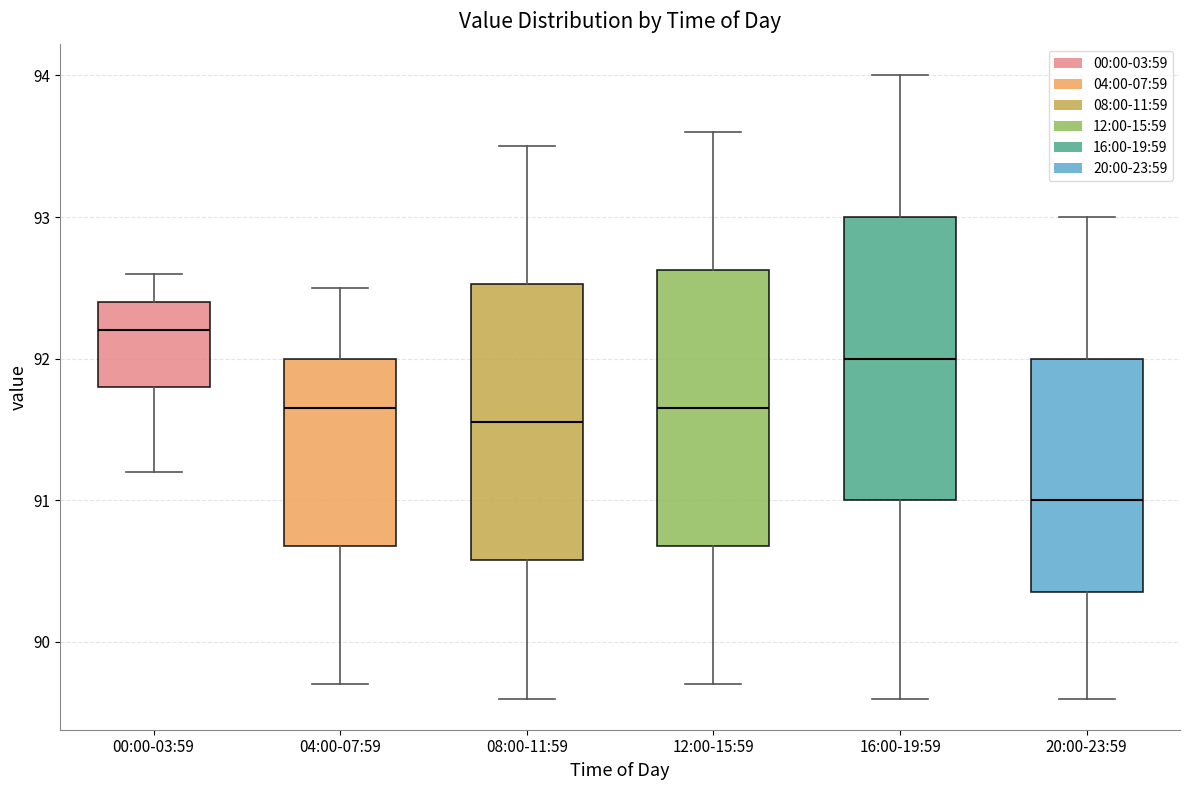

Reading left to right, read every box against the y-axis: the position of its median line, the range the box covers, and the ends of its whiskers. The values are not printed on the chart, so give them approximately, as read against the axis.

00:00-03:59: median 92.2, box 91.8 to 92.4, whiskers 91.2 to 92.6
04:00-07:59: median 91.7, box 90.7 to 92.0, whiskers 89.7 to 92.5
08:00-11:59: median 91.6, box 90.6 to 92.5, whiskers 89.6 to 93.5
12:00-15:59: median 91.7, box 90.7 to 92.6, whiskers 89.7 to 93.6
16:00-19:59: median 92.0, box 91.0 to 93.0, whiskers 89.6 to 94.0
20:00-23:59: median 91.0, box 90.4 to 92.0, whiskers 89.6 to 93.0